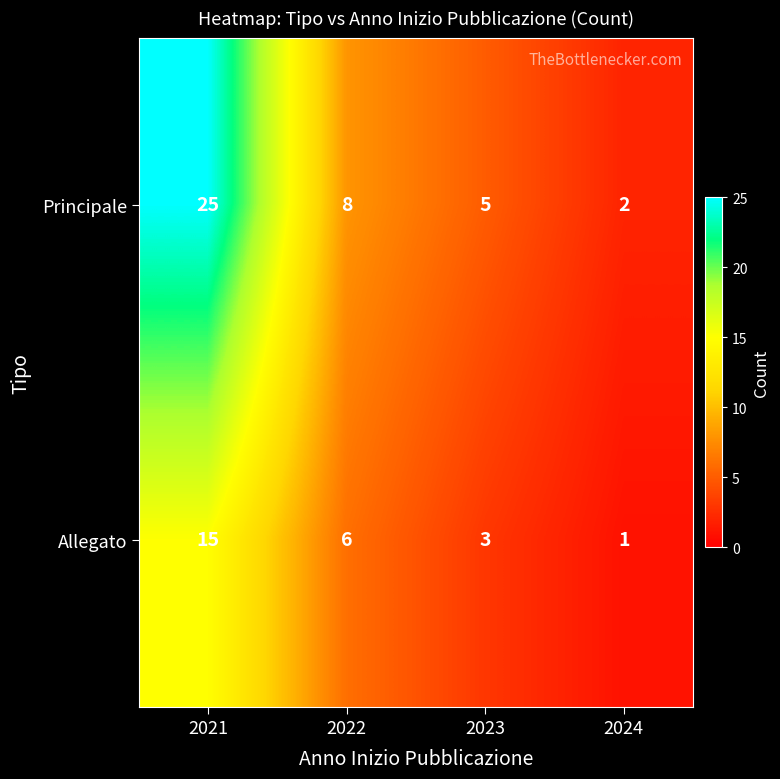

Reading right to left, list all the values displayed in this chart.

Principale: 2024=2	2023=5	2022=8	2021=25
Allegato: 2024=1	2023=3	2022=6	2021=15